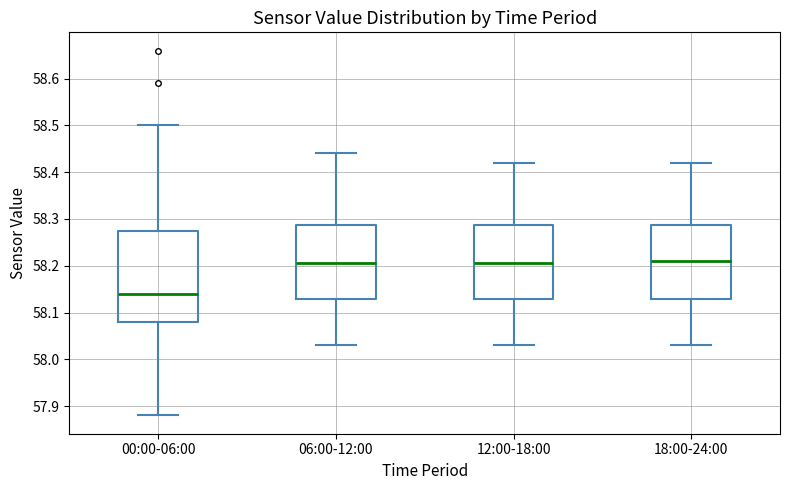

Which box has the lowest median line?

00:00-06:00